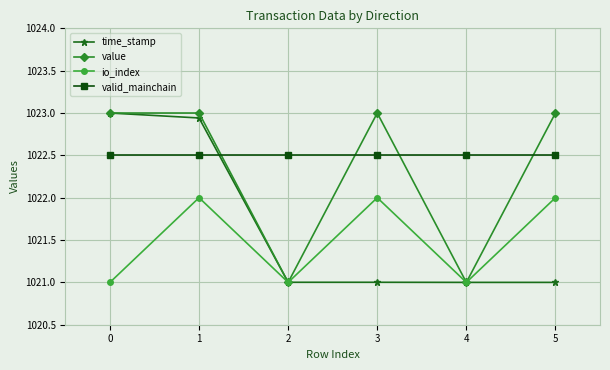

What are all the series names shown in the legend?

time_stamp, value, io_index, valid_mainchain